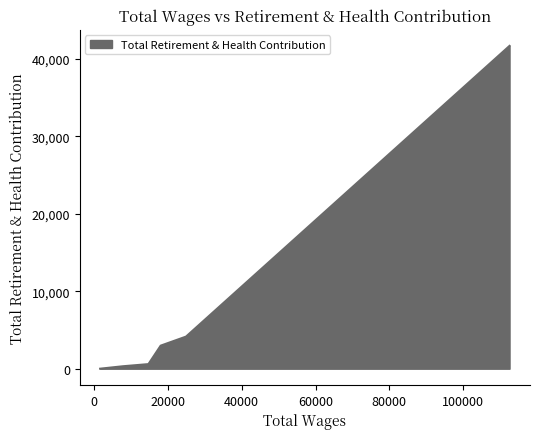

Rank the categories by value from lowest to highest.

1669.0, 7864.0, 14749.0, 18065.0, 24933.0, 112552.0